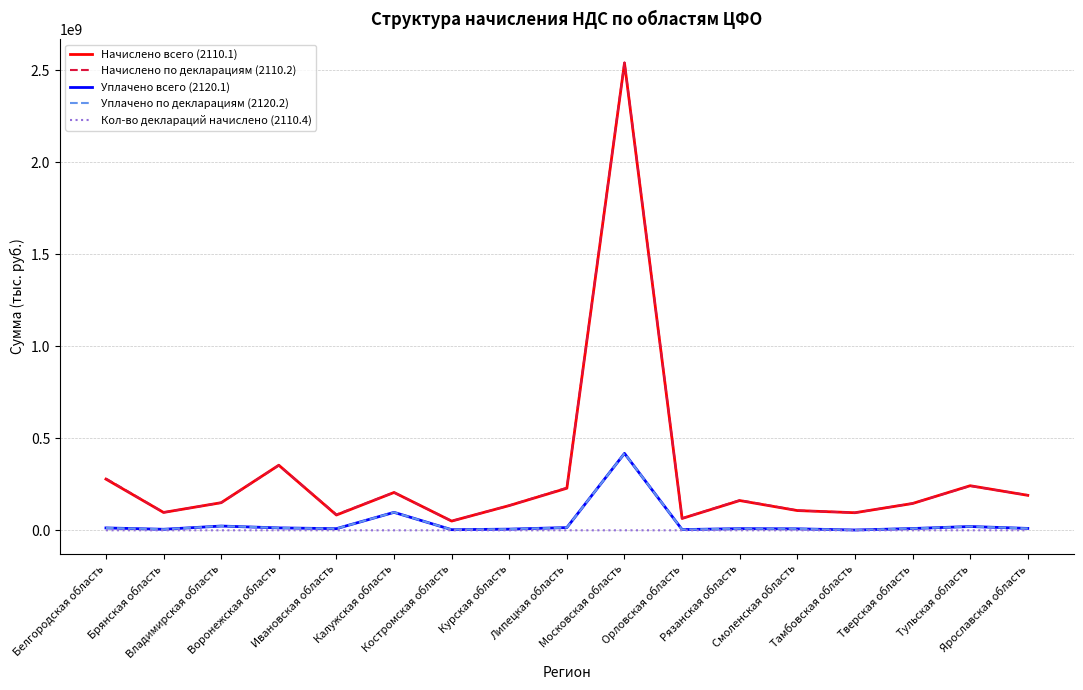

What is the total value across all series at Брянская область?

205494084